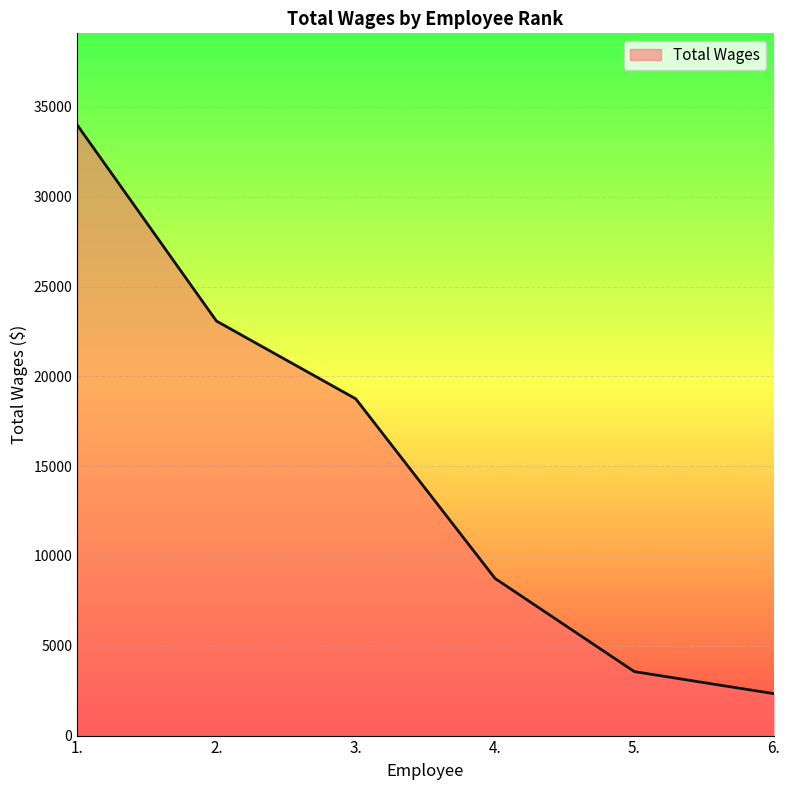

Count the number of categories in the chart.

6